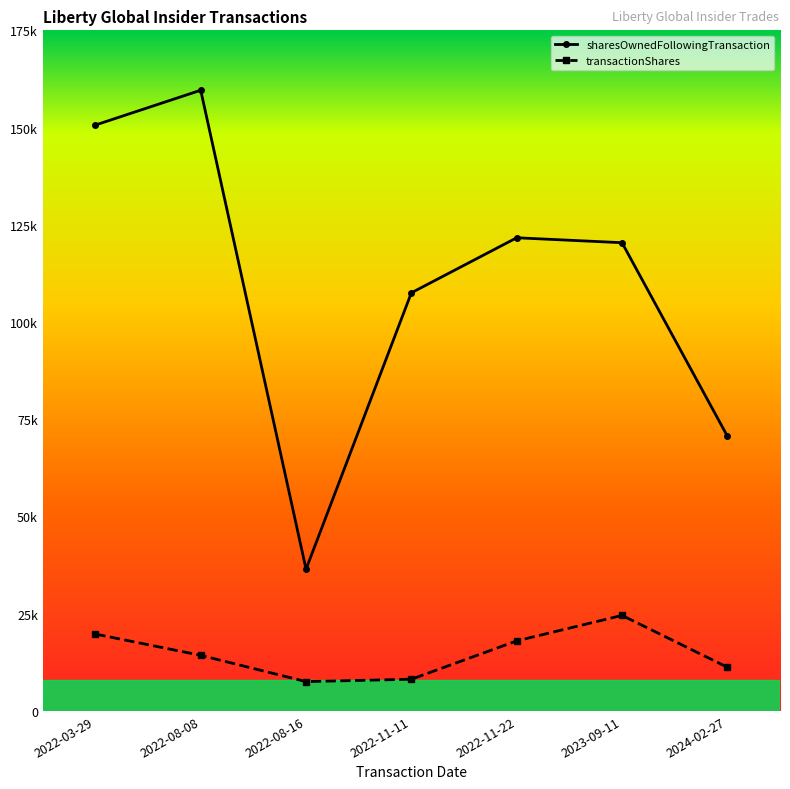

Is this an area chart (filled region under the line)?

No